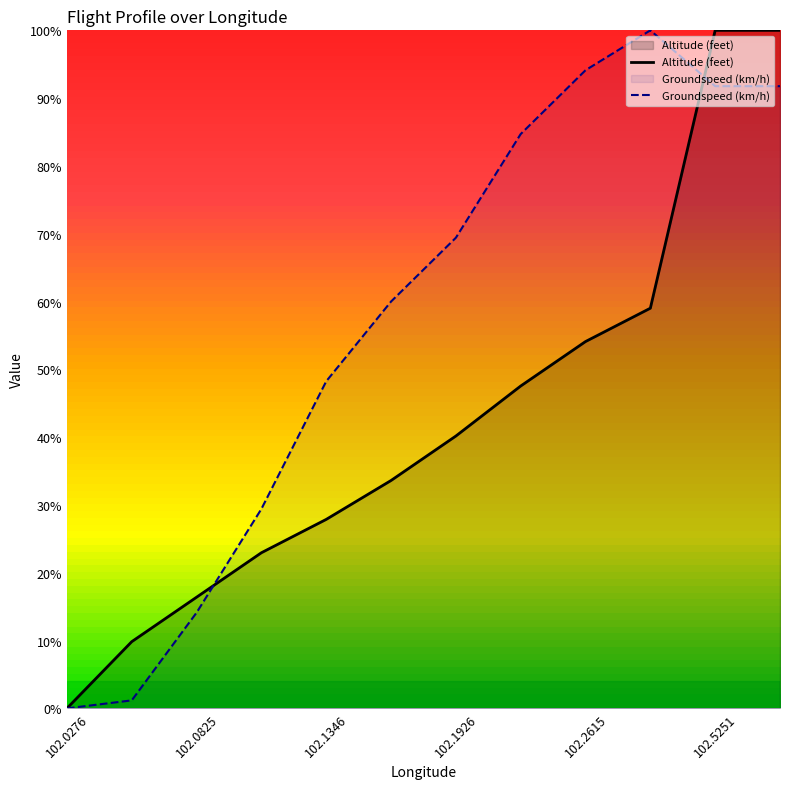

Is the value of Altitude (feet) at 102.1618 greater than the value of Groundspeed (km/h) at 102.0276?

Yes